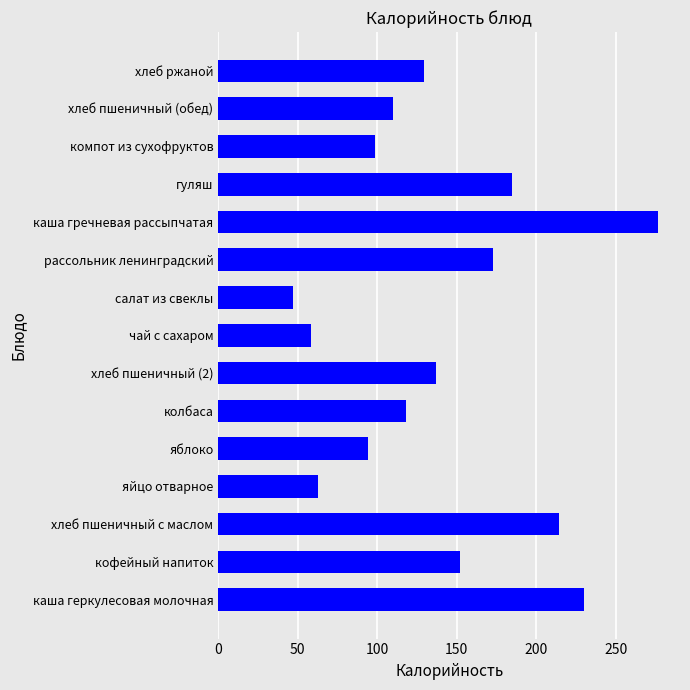

What is the average value?

139.0